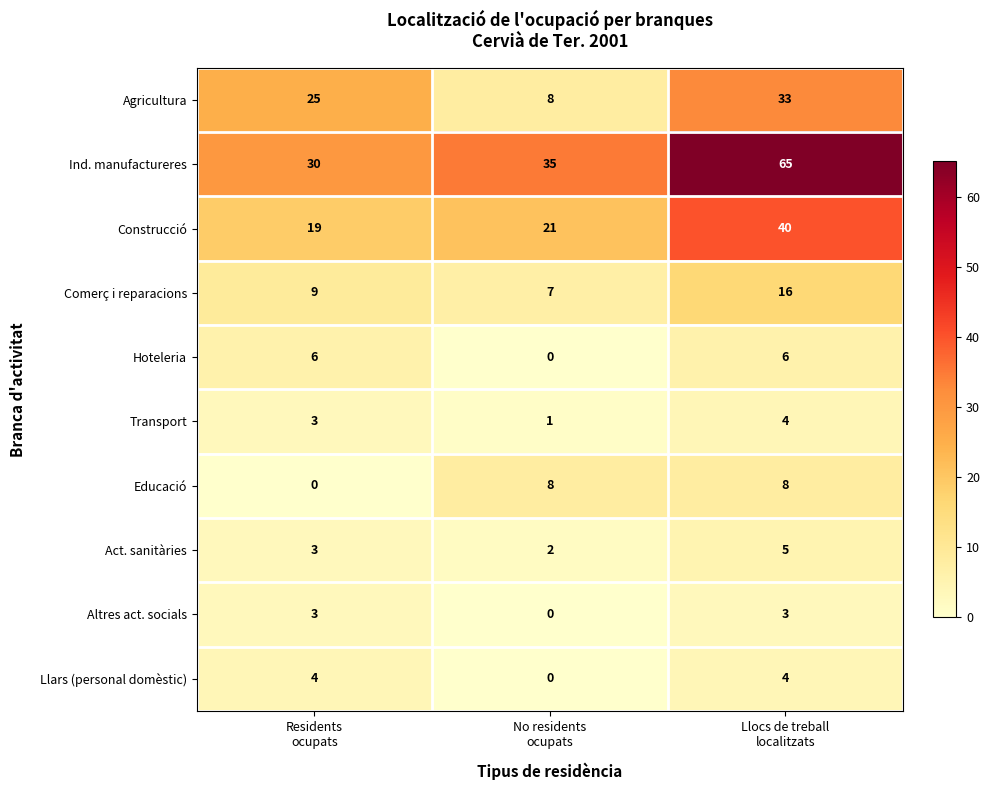

What is the greatest value displayed?

65